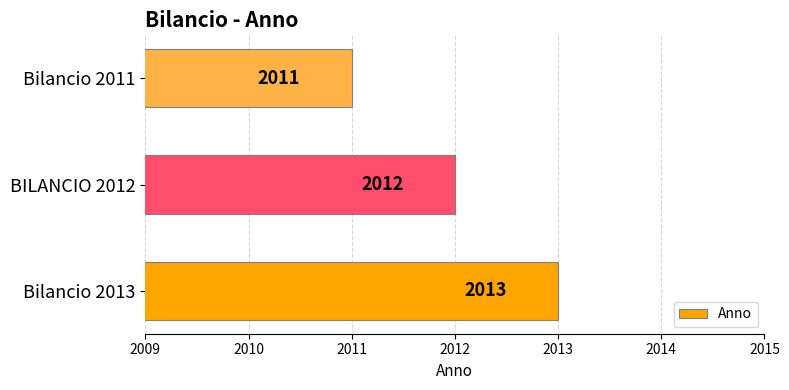

Reading top to bottom, transcribe all the data shown in this chart.

Bilancio 2011=2011	BILANCIO 2012=2012	Bilancio 2013=2013